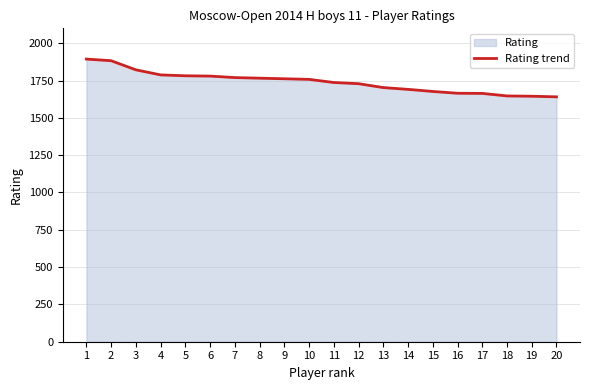

Rank the categories by value from lowest to highest.

20, 19, 18, 17, 16, 15, 14, 13, 12, 11, 10, 9, 8, 7, 6, 5, 4, 3, 2, 1